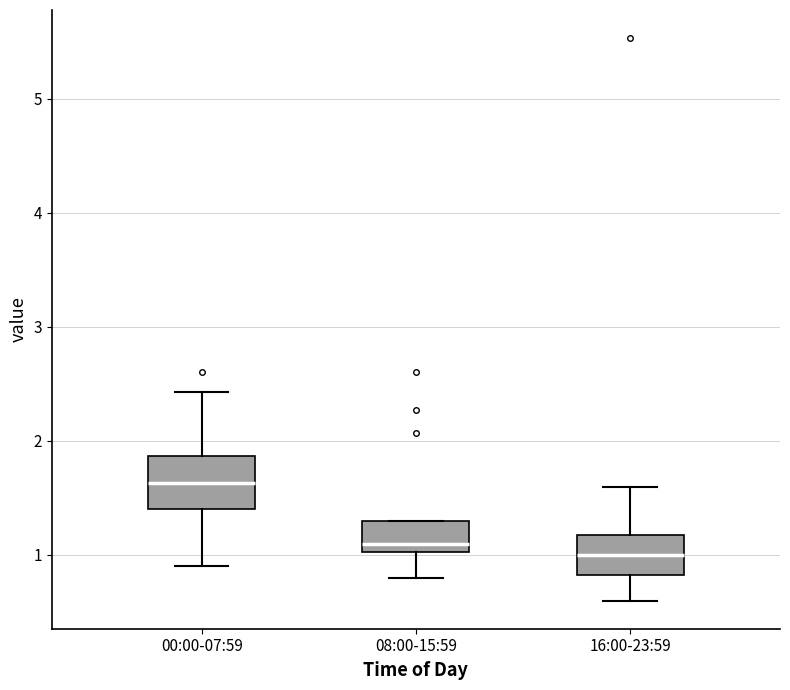

Which box's median line is the lowest?

16:00-23:59